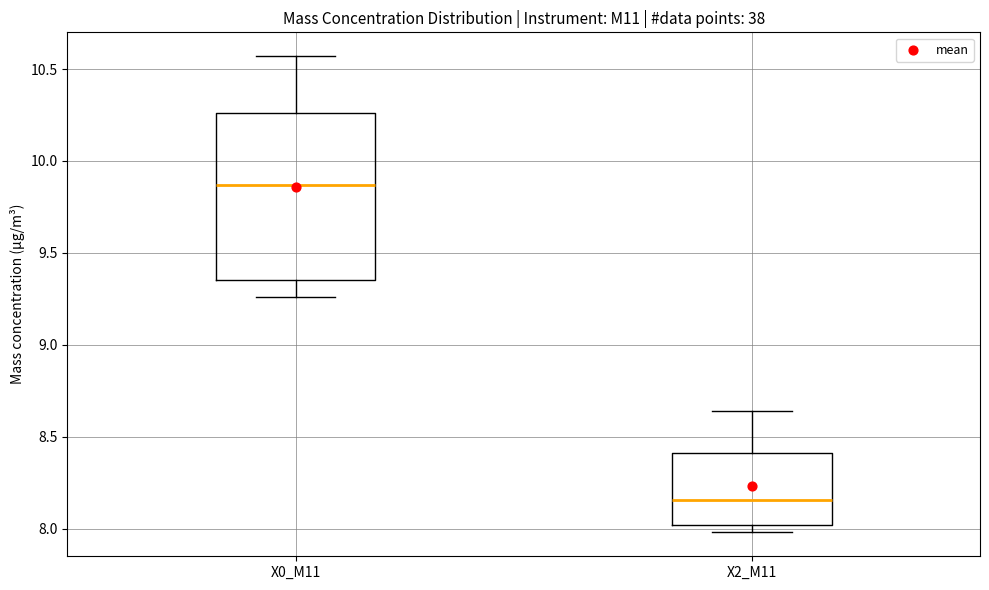

Which box is the tallest, from its lower edge to its upper edge?

X0_M11